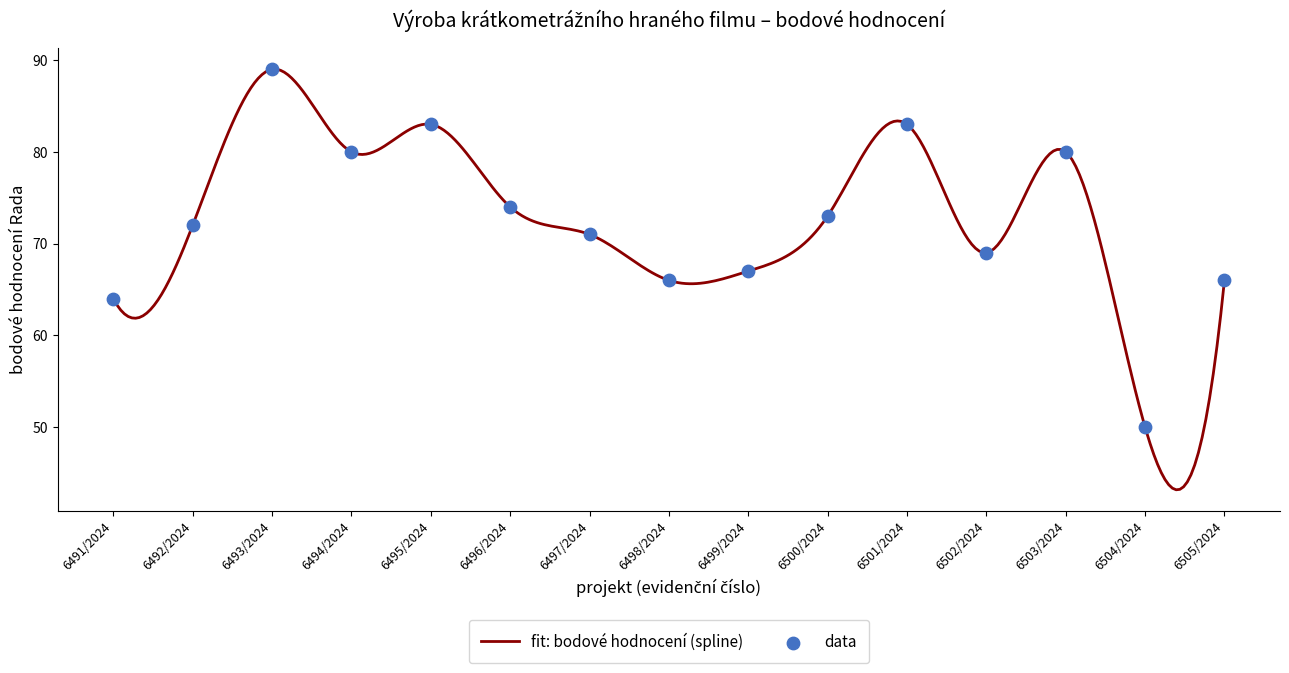

What is the lowest value of the fit: bodové hodnocení (spline) series?

43.2